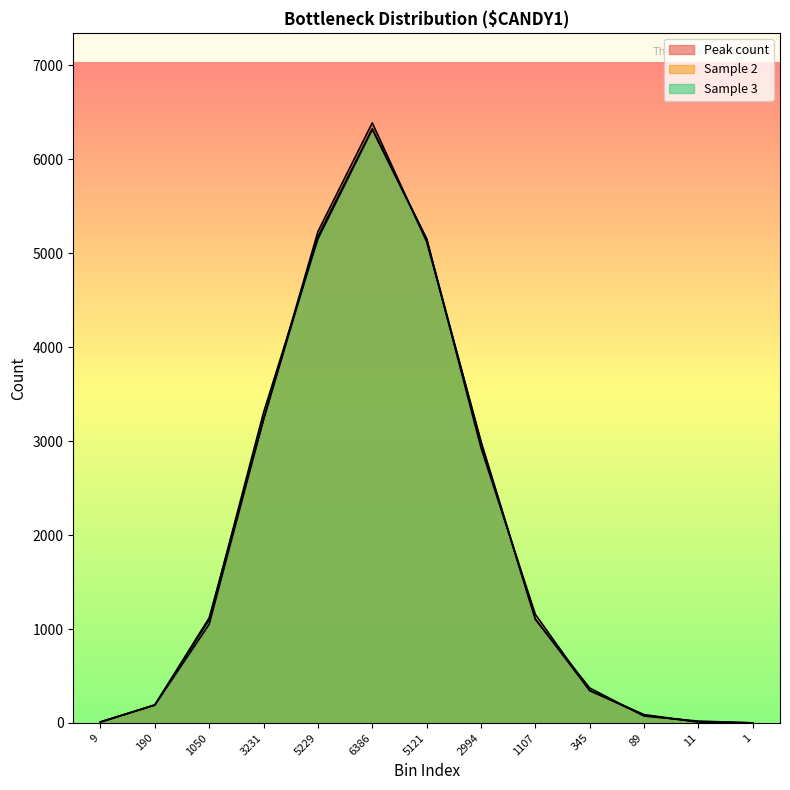

The value of Sample 3 at 11 is 20. True or false?

True